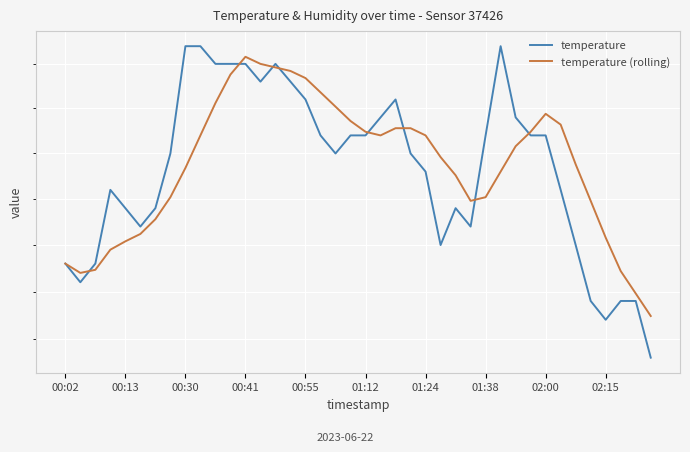

Which series has the largest total across all categories?

temperature (rolling)